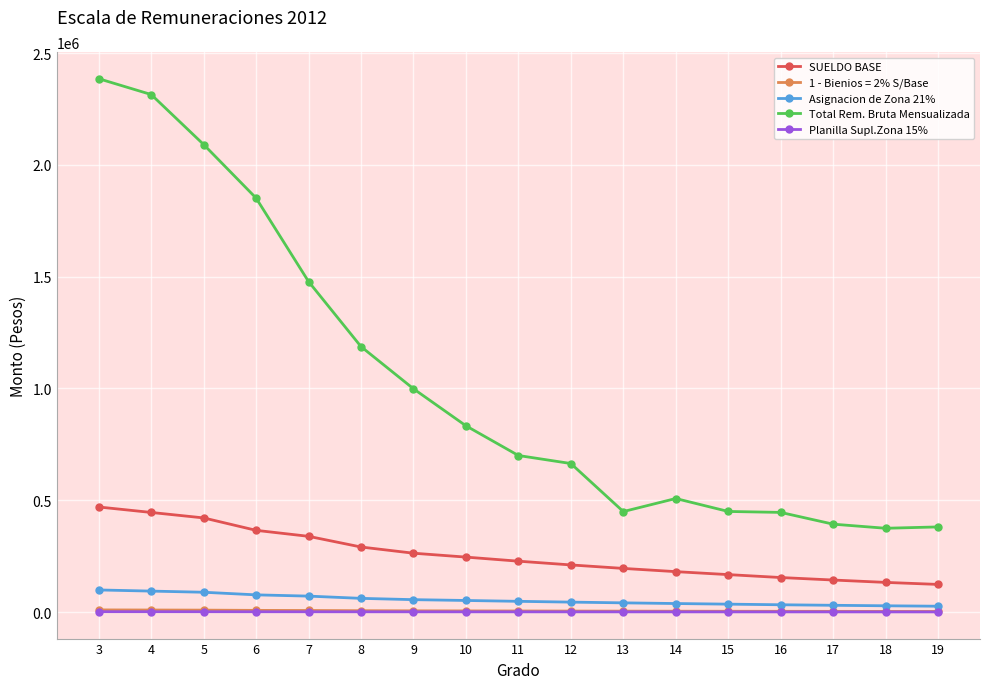

True or false: SUELDO BASE and Total Rem. Bruta Mensualizada intersect in this chart.

False